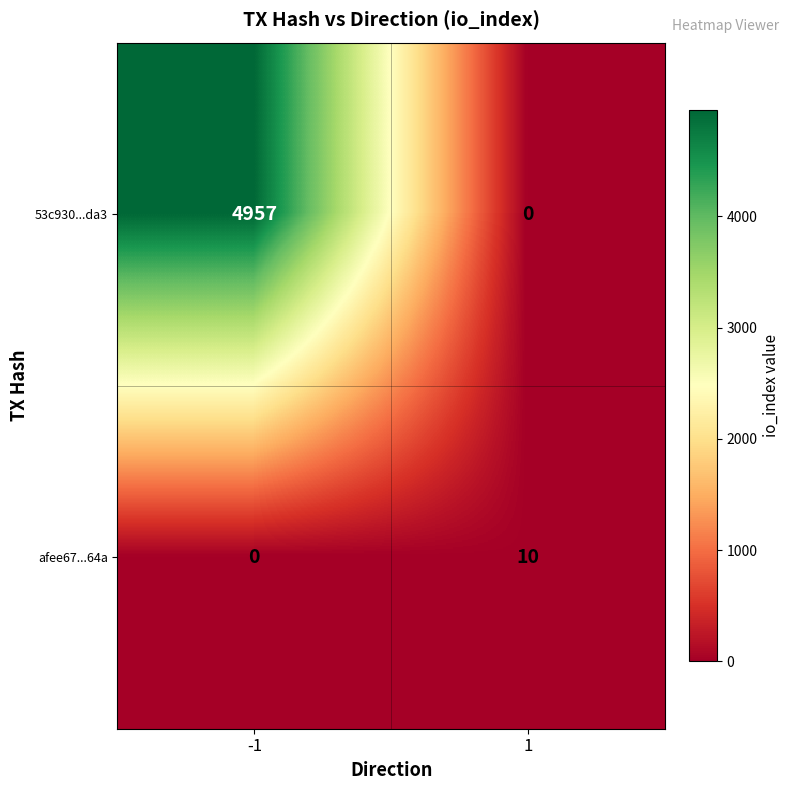

What is the difference between the highest and lowest values at 1?

10